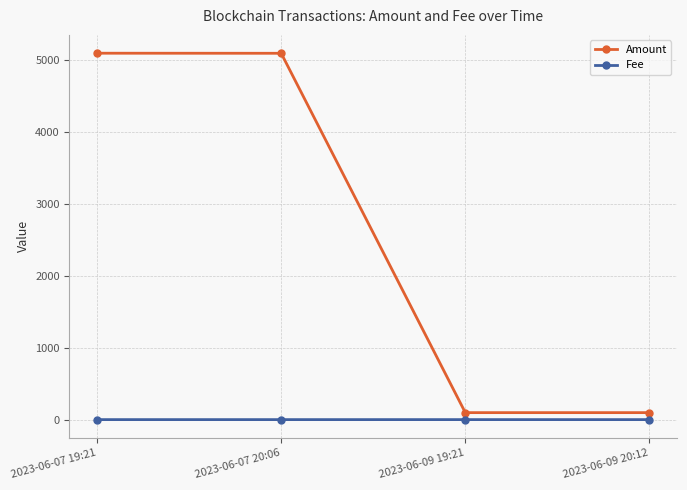

Does the chart have visible grid lines?

Yes